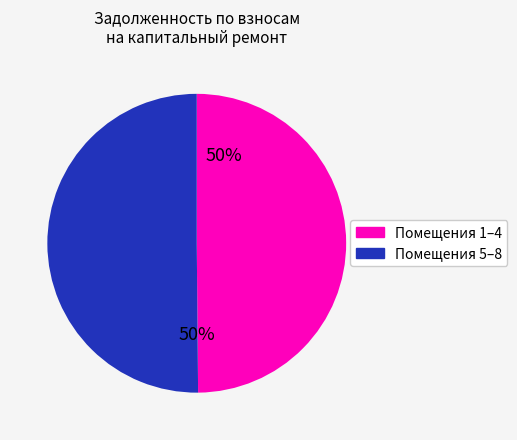

To the nearest percent, what is the average slice percentage?

50%